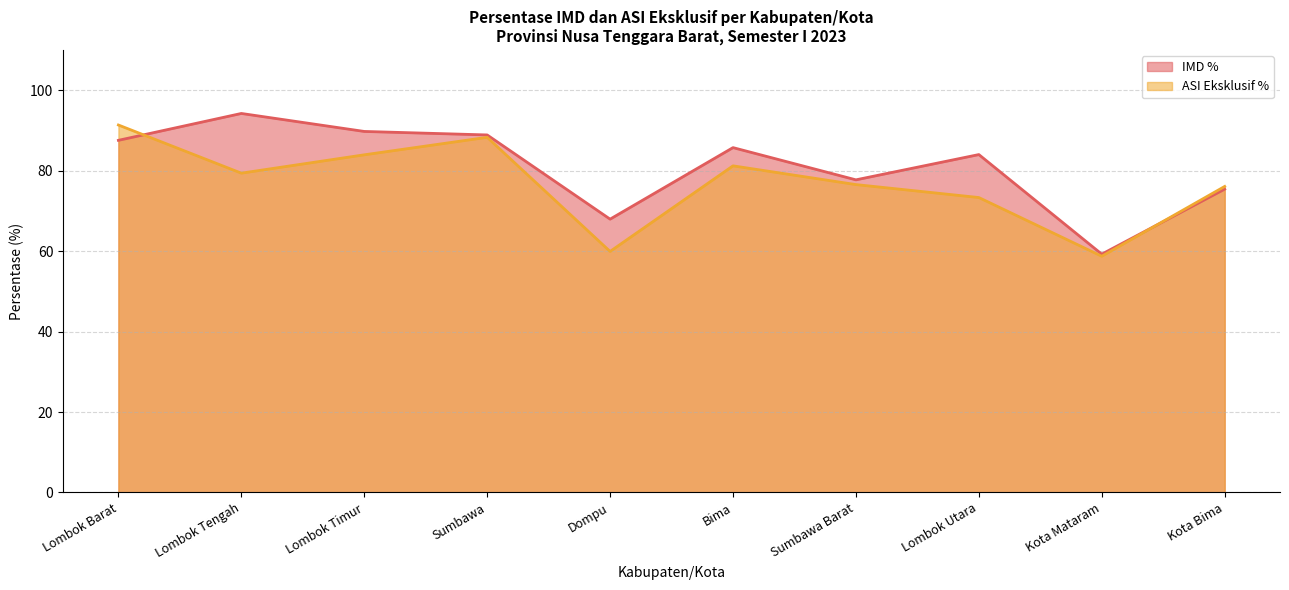

What is the value of the ASI Eksklusif % point at the 6th from the left?

81.2